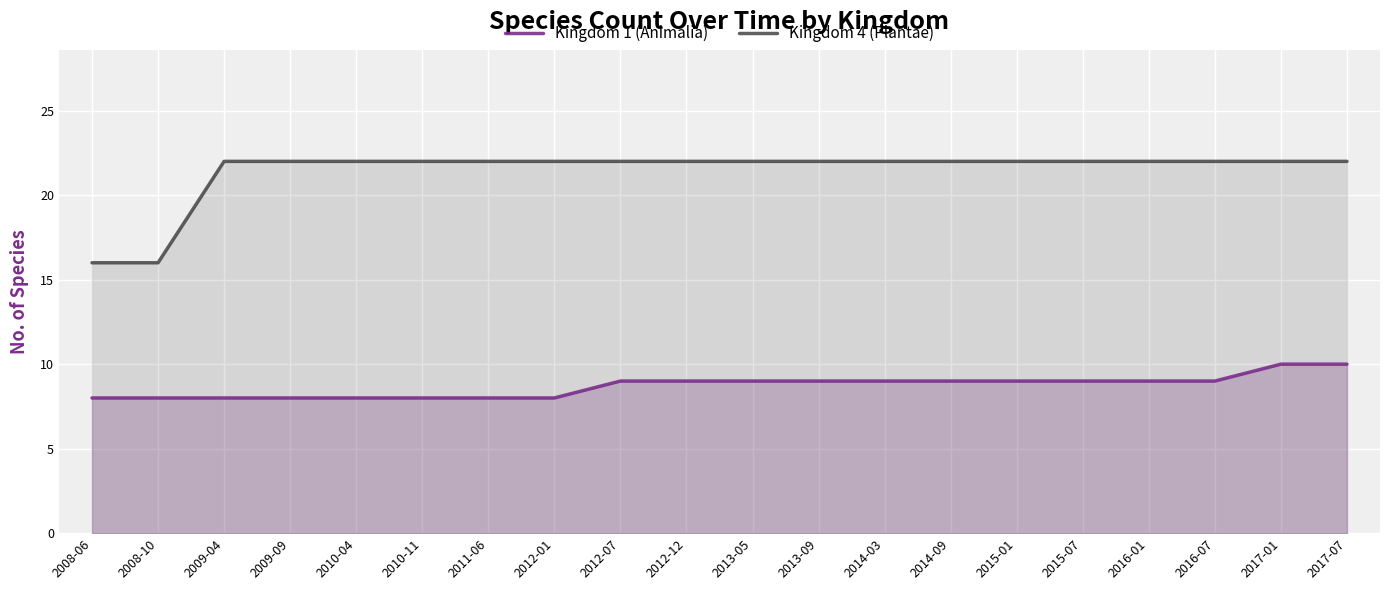

True or false: Kingdom 4 (Plantae) and Kingdom 1 (Animalia) intersect in this chart.

False